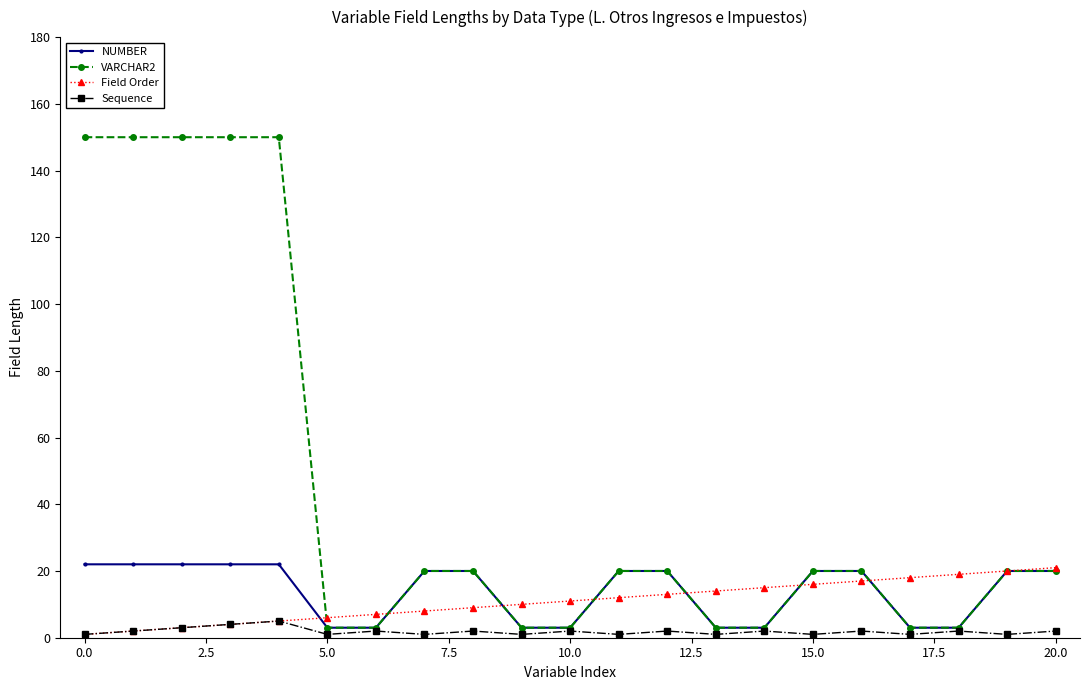

What is the greatest value displayed?

150